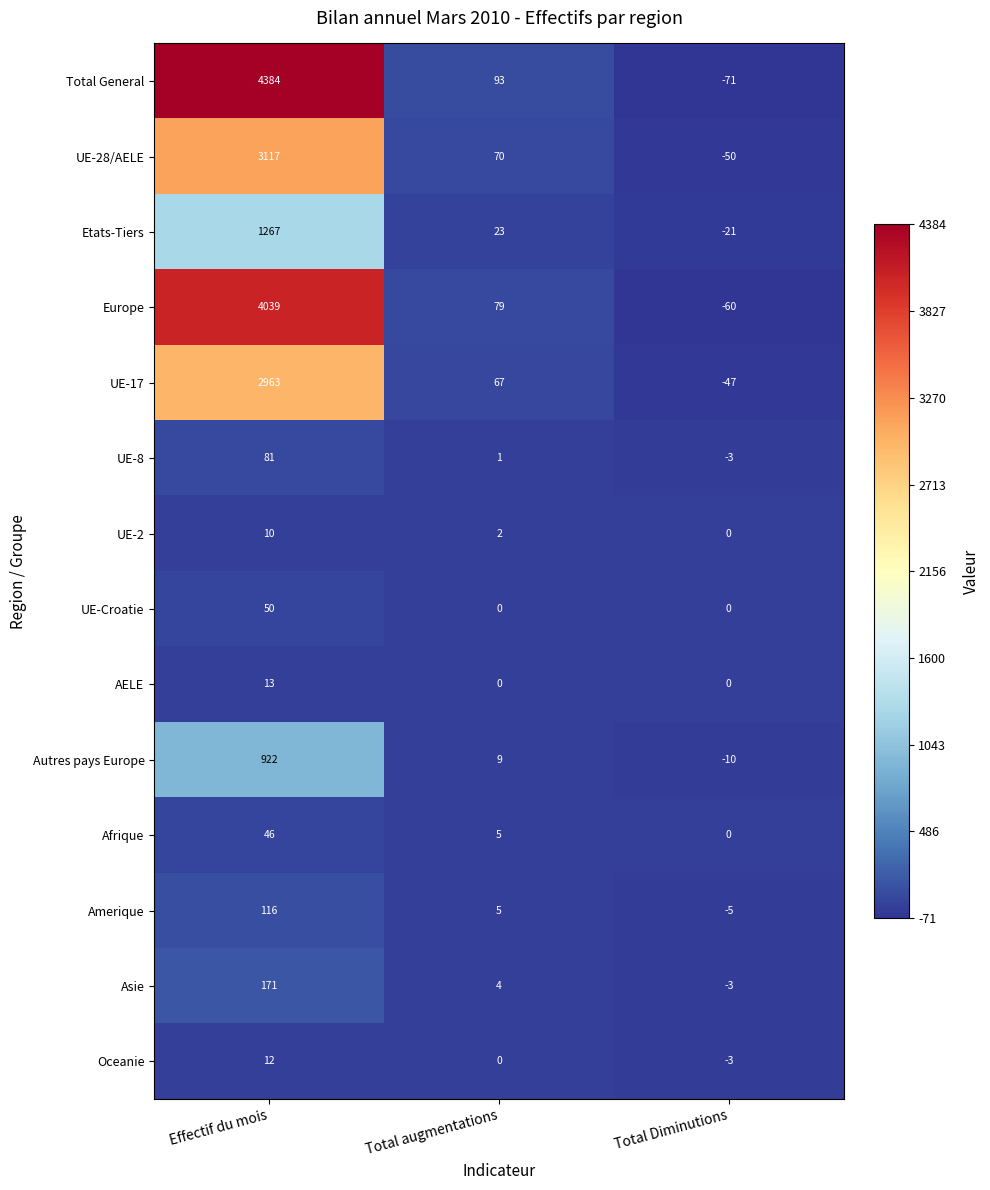

At which label is UE-28/AELE closest to 1533?

Total augmentations